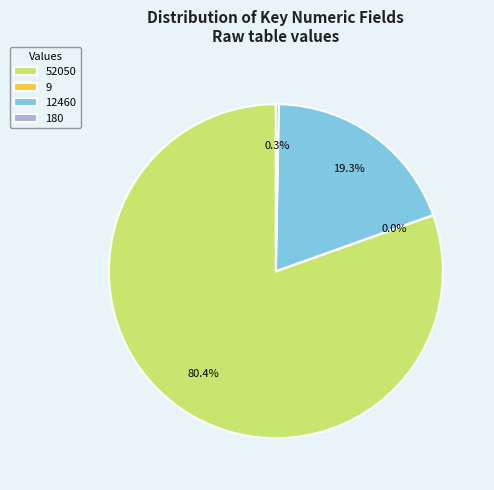

What is the largest slice in the pie chart?

52050